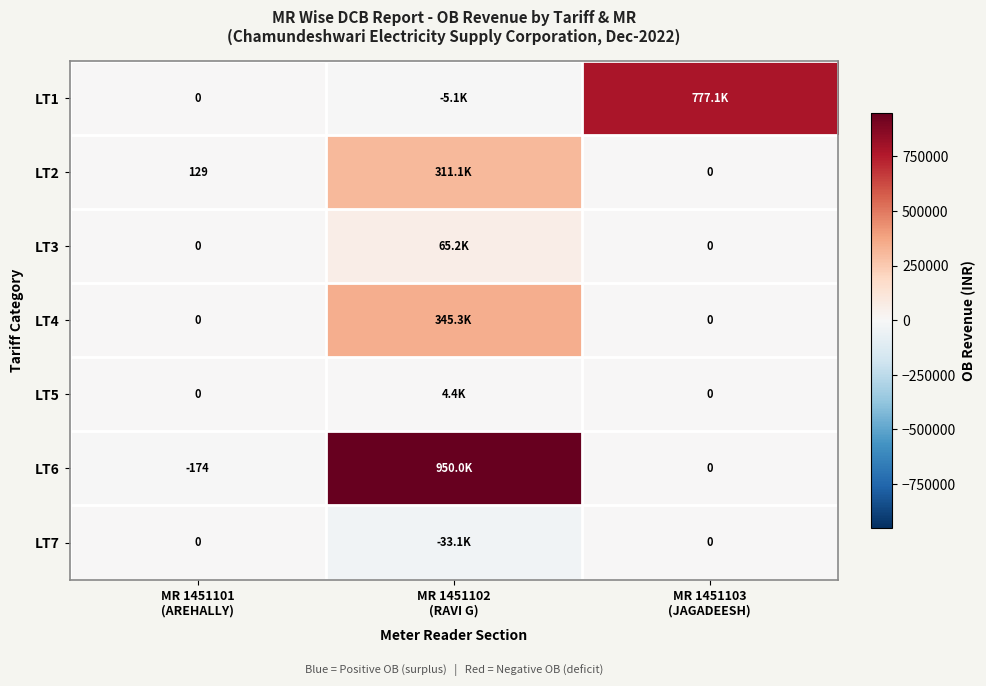

Is the value of LT7 at MR 1451101 (AREHALLY) greater than the value of LT2 at MR 1451101 (AREHALLY)?

No